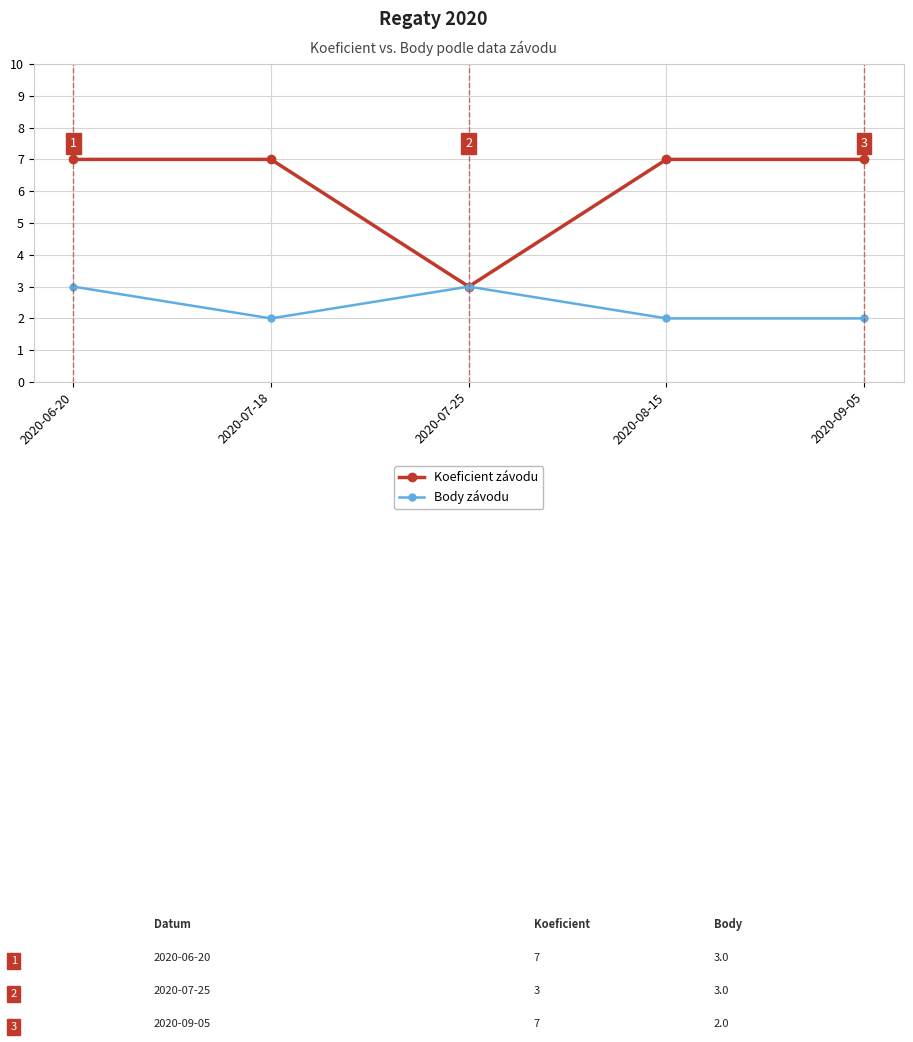

What is the total value across all series at 2020-07-18?

9